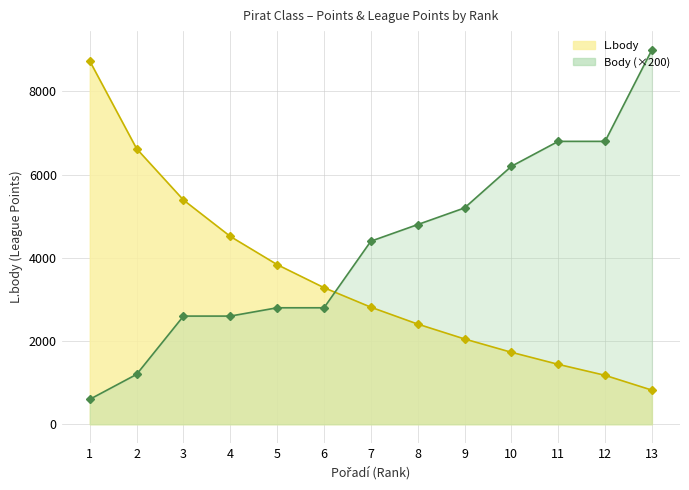

Reading right to left, transcribe all the data shown in this chart.

L.body: 820	1176	1440	1730	2050	2408	2814	3283	3837	4515	5390	6623	8730
Body: 9000	6800	6800	6200	5200	4800	4400	2800	2800	2600	2600	1200	600